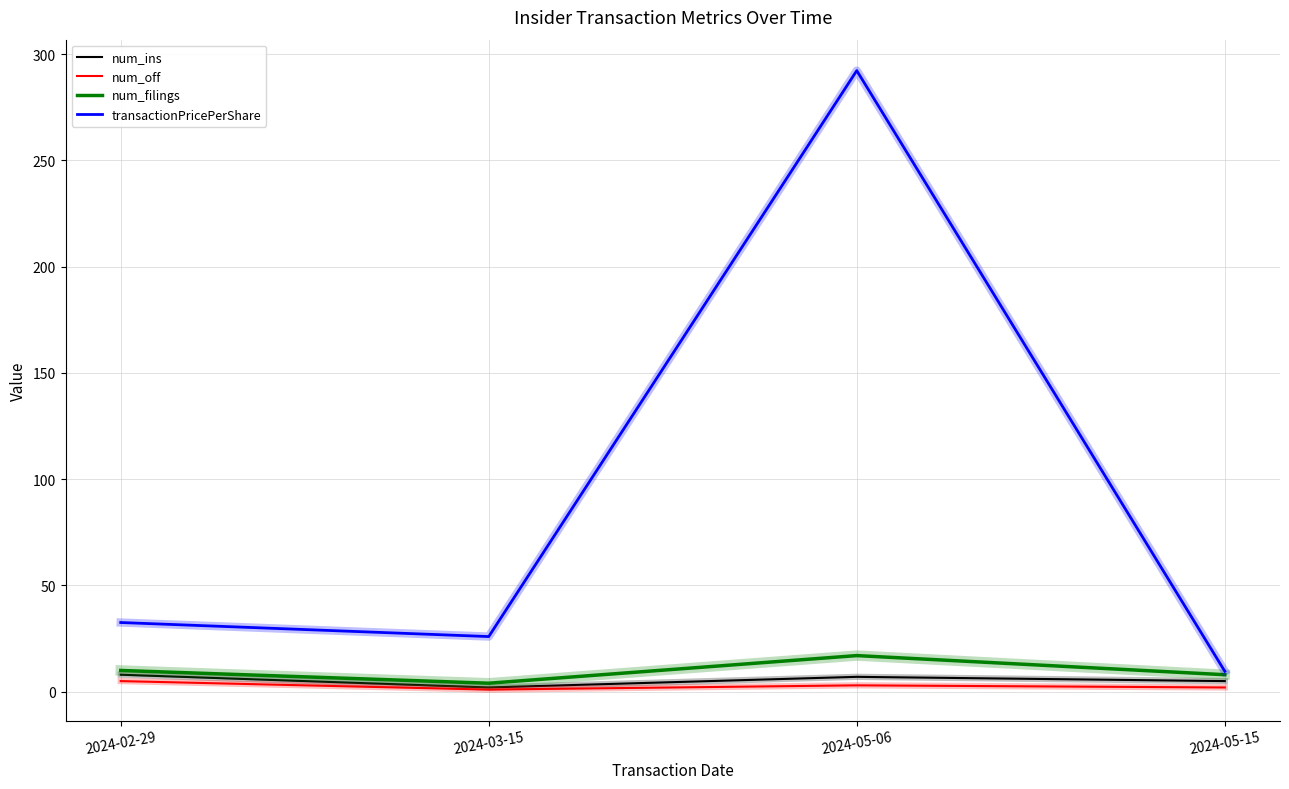

How many lines are shown in the chart?

4